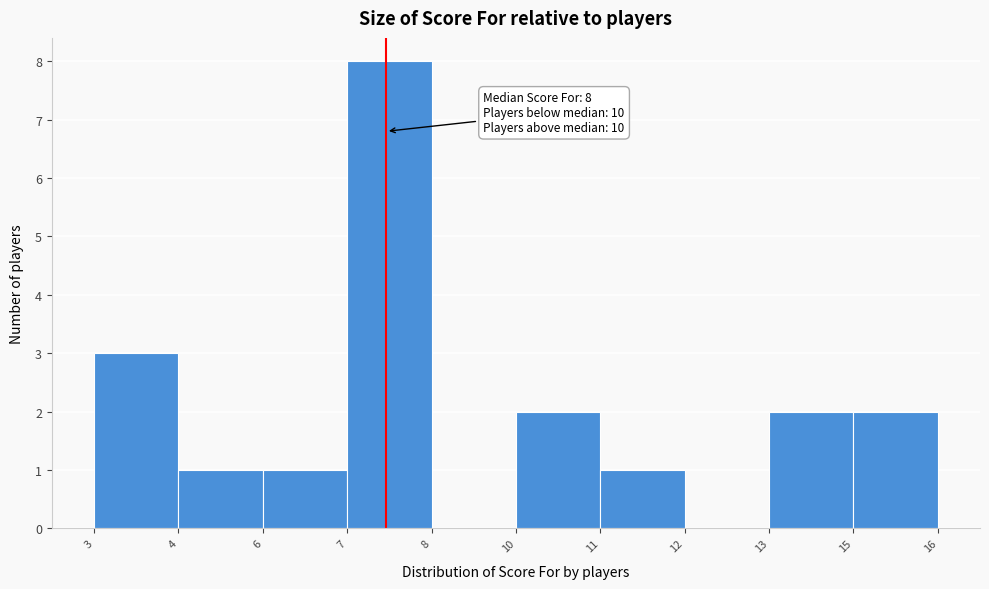

Reading left to right, list all the values displayed in this chart.

3=3	4=1	6=1	7=8	8=0	10=2	11=1	12=0	13=2	16=2